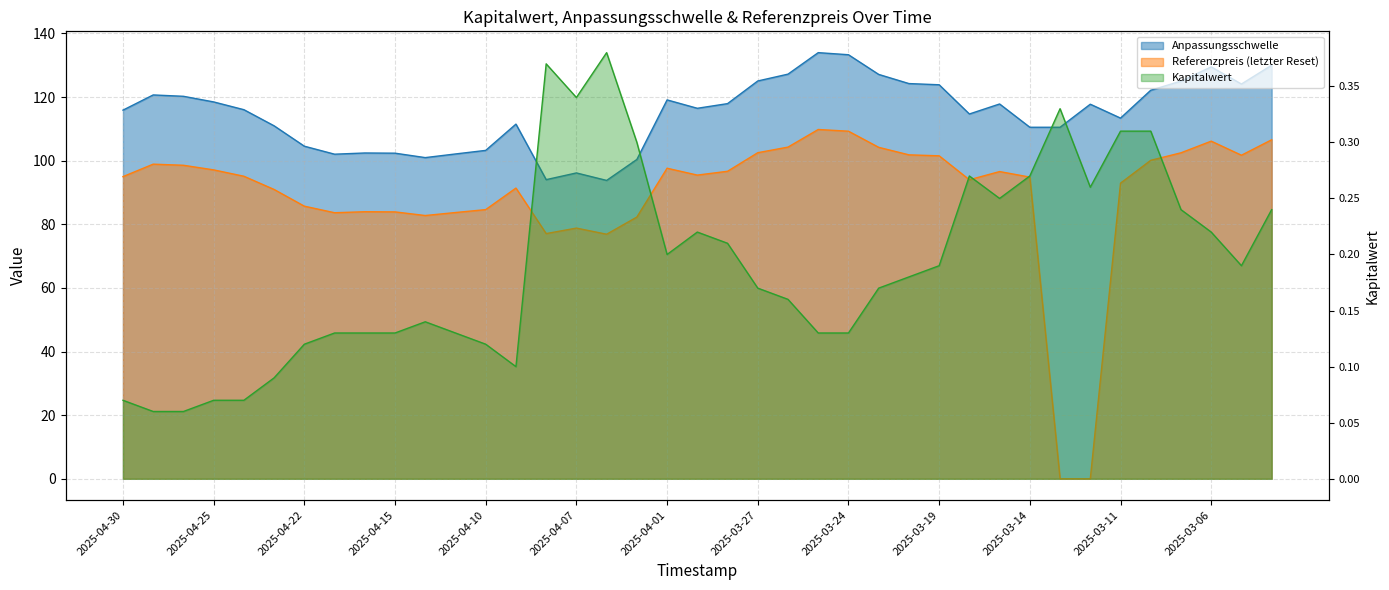

Does the chart have visible grid lines?

Yes